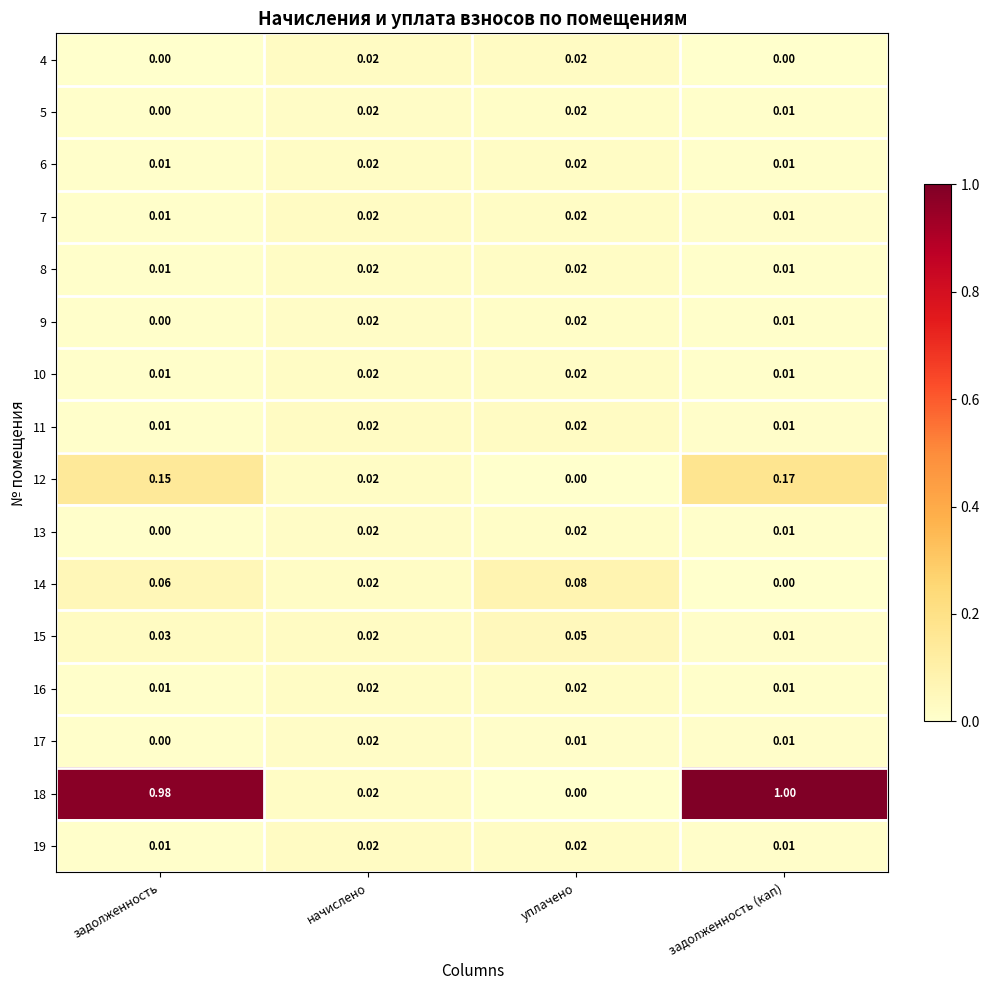

At how many categories does at least one series exceed 0?

4